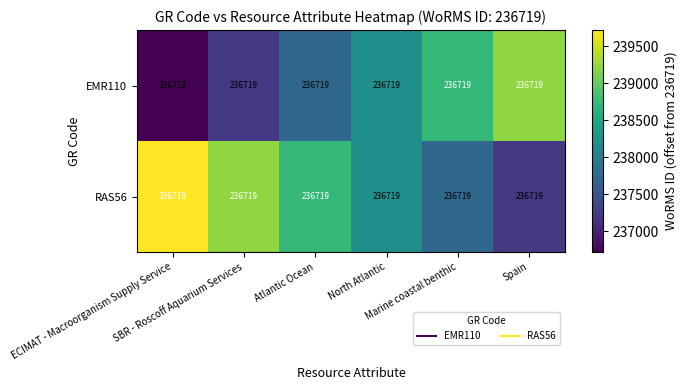

What is the total value across all series at SBR - Roscoff Aquarium Services?

476438